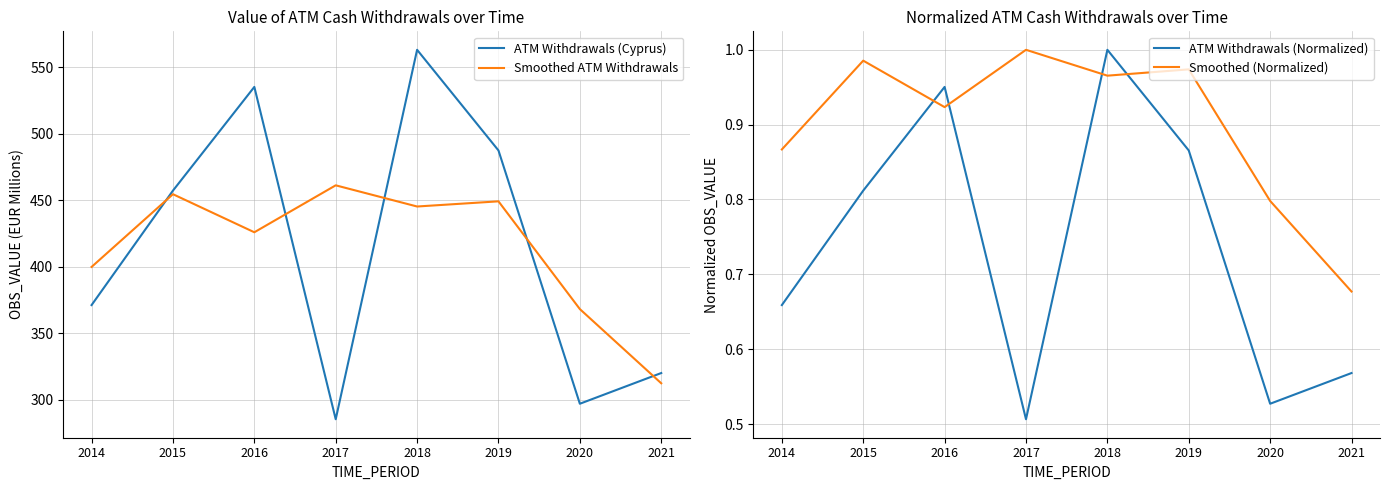

Rank the categories by Smoothed (Normalized) value from highest to lowest.

2017, 2015, 2019, 2018, 2016, 2014, 2020, 2021